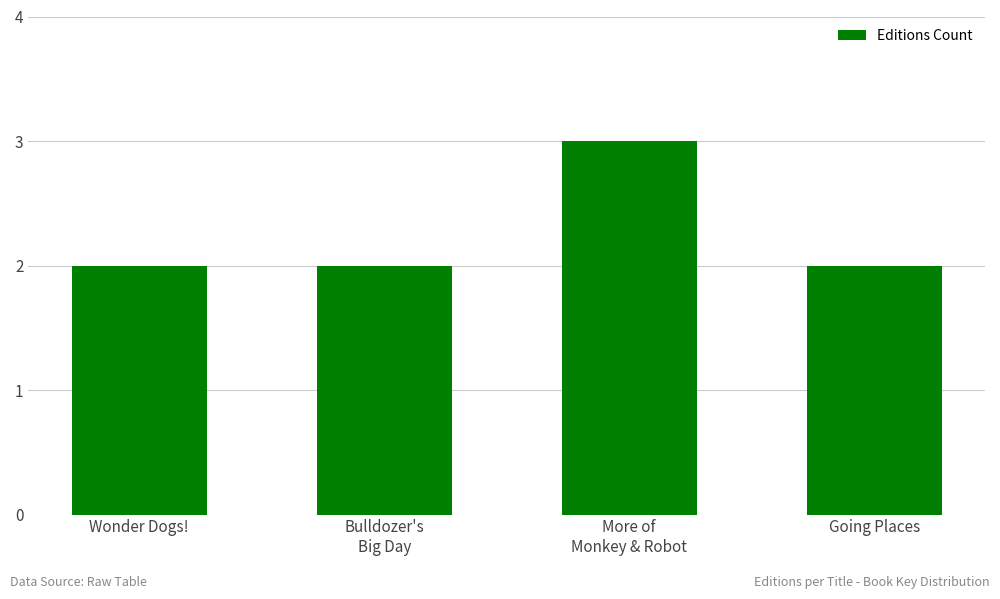

What is the minimum value shown in the chart?

2